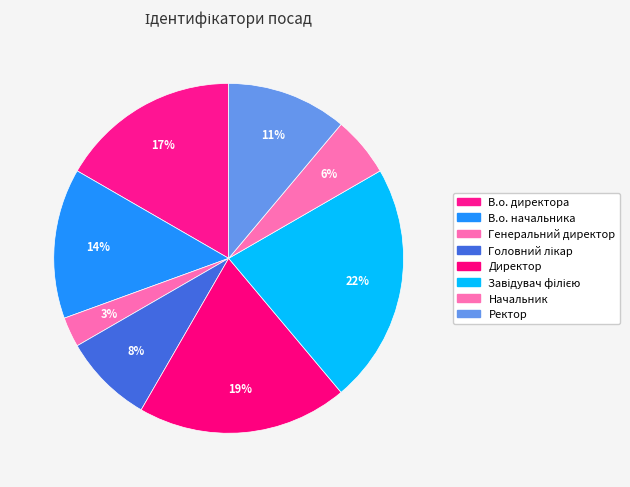

Which category has the smallest portion of the pie?

Генеральний директор